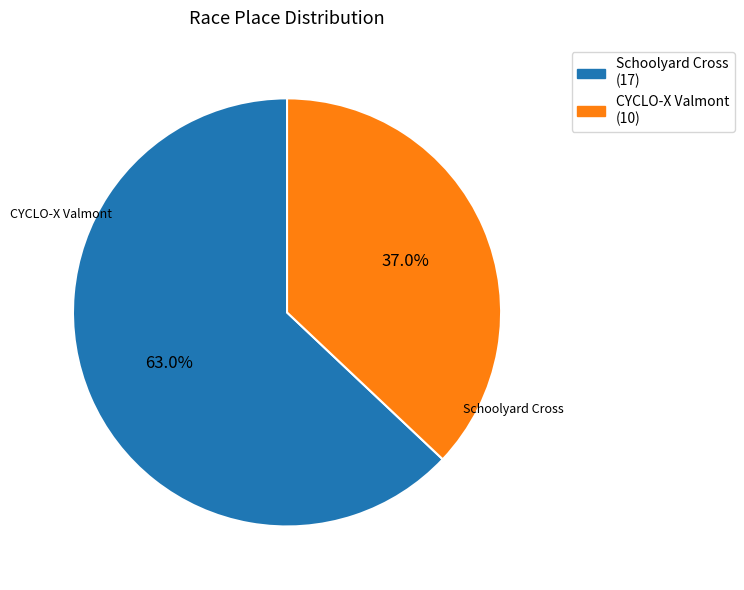

Does any single category account for the majority?

Yes